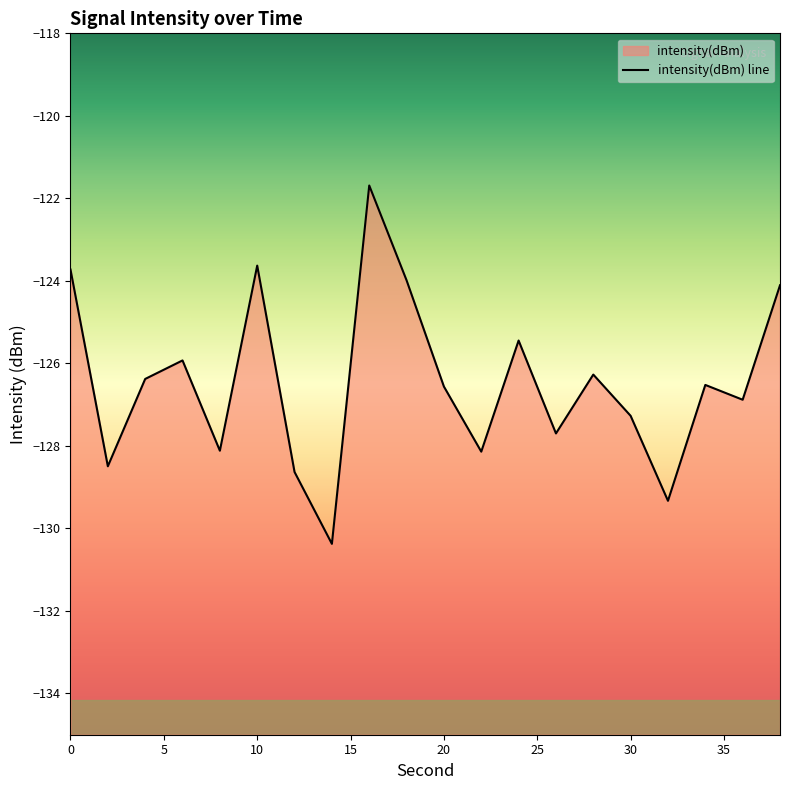

Rank the categories by value from highest to lowest.

16, 10, 0, 18, 38, 24, 6, 28, 4, 34, 20, 36, 30, 26, 8, 22, 2, 12, 32, 14